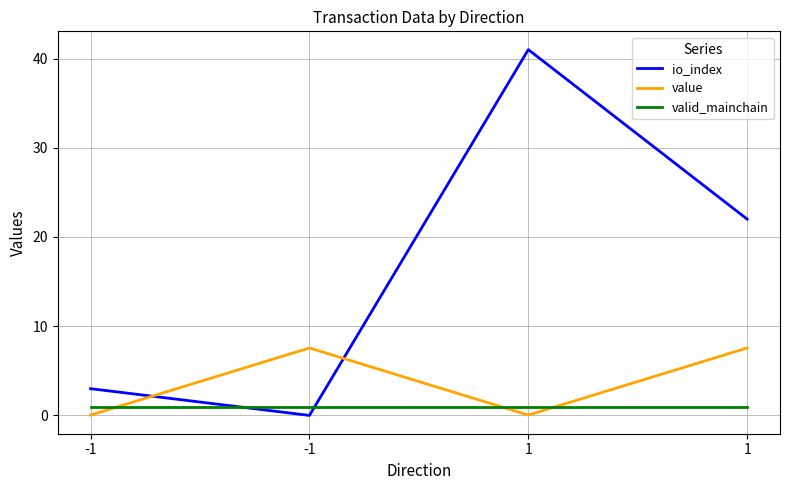

What are all the series names shown in the legend?

io_index, value, valid_mainchain